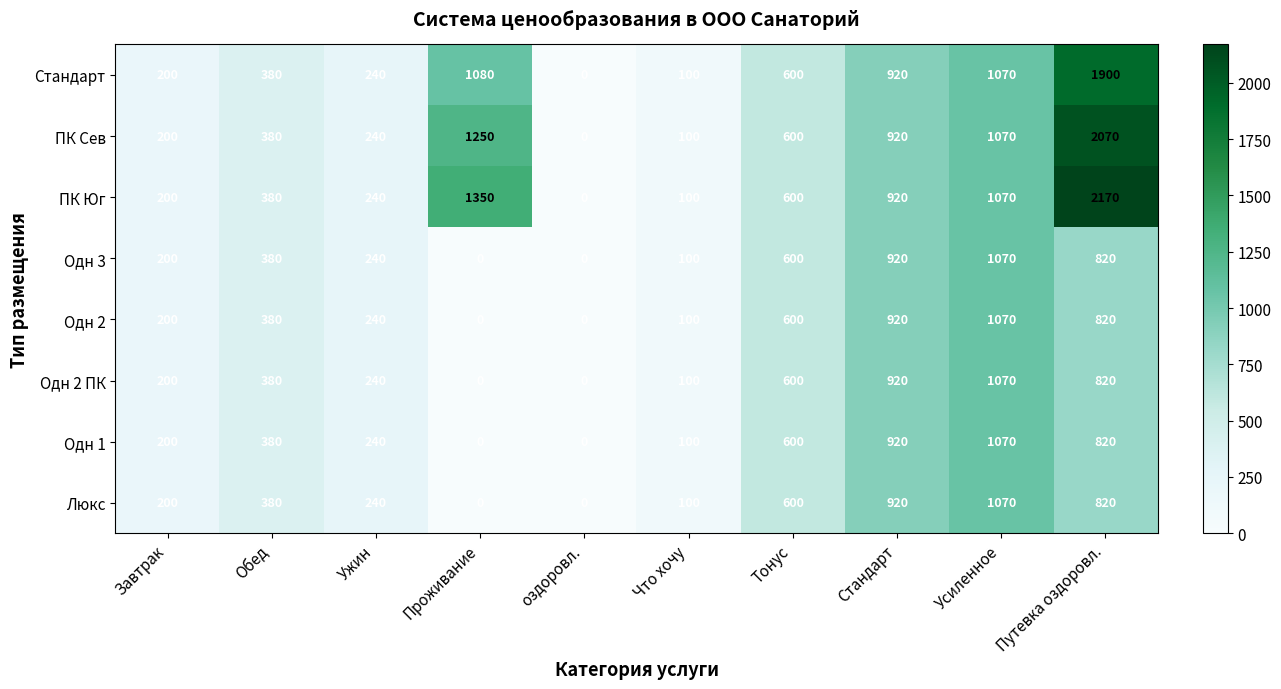

What is the maximum value shown in the chart?

2170